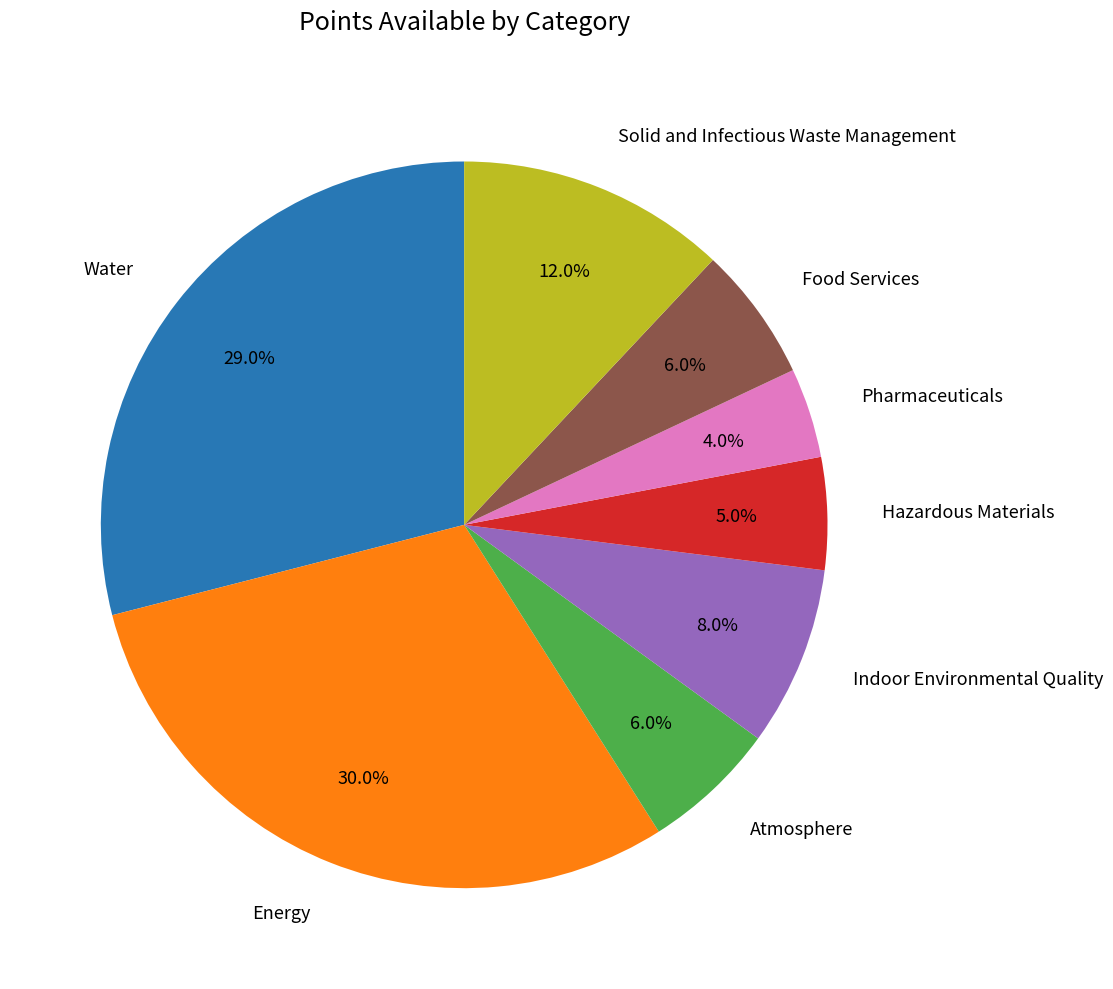

Does Energy account for over 50% of the chart?

No